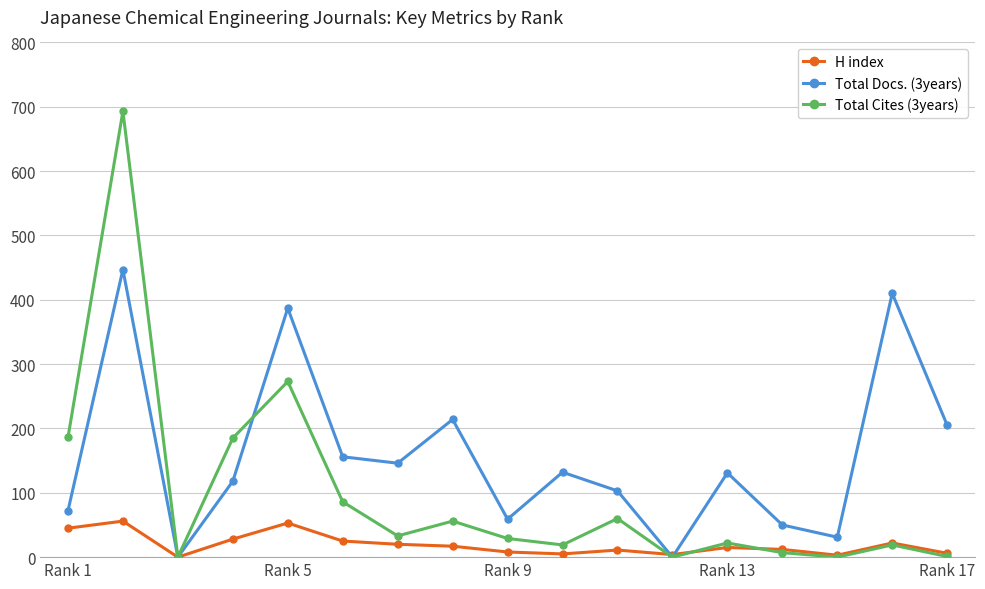

Which series has the widest spread of values?

Total Cites (3years)